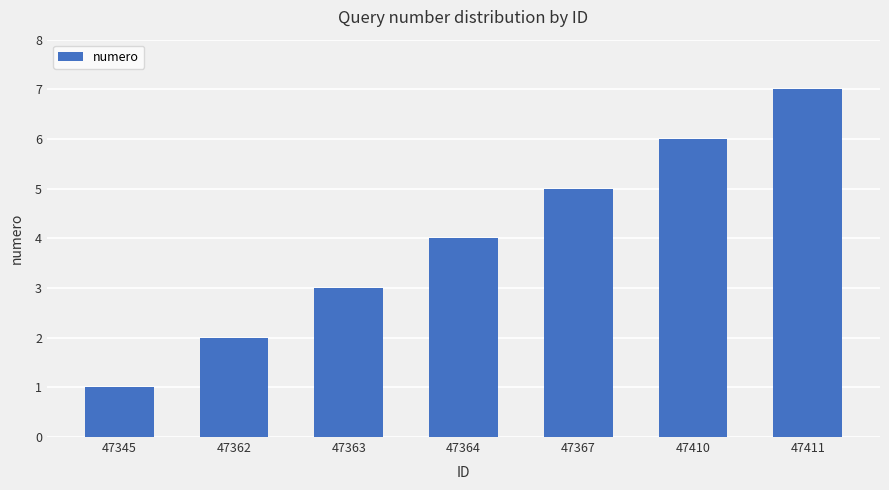

List the labels in order of value, largest first.

47411, 47410, 47367, 47364, 47363, 47362, 47345